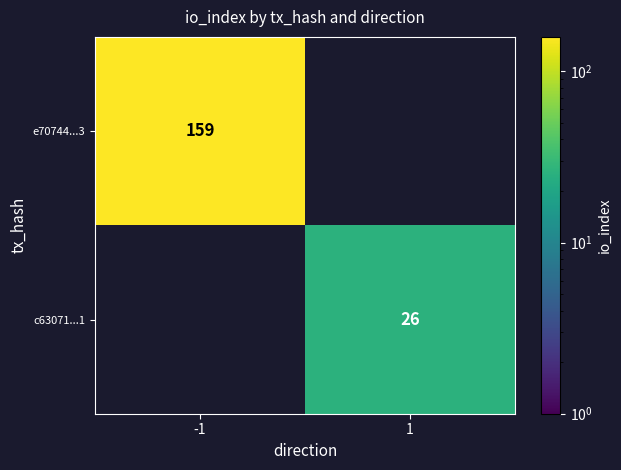

At which category does the chart reach its peak across all series?

-1